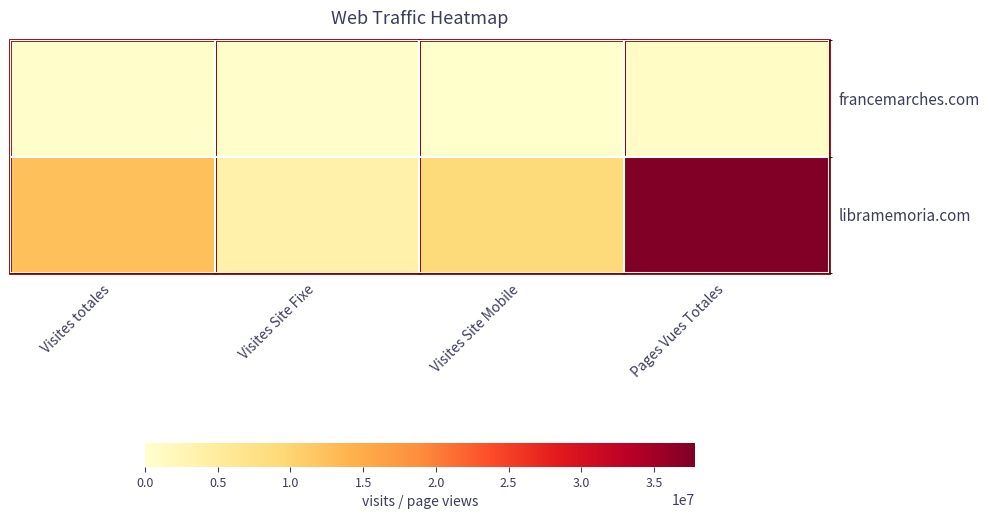

At which category is the sum across all series the highest?

Pages Vues Totales